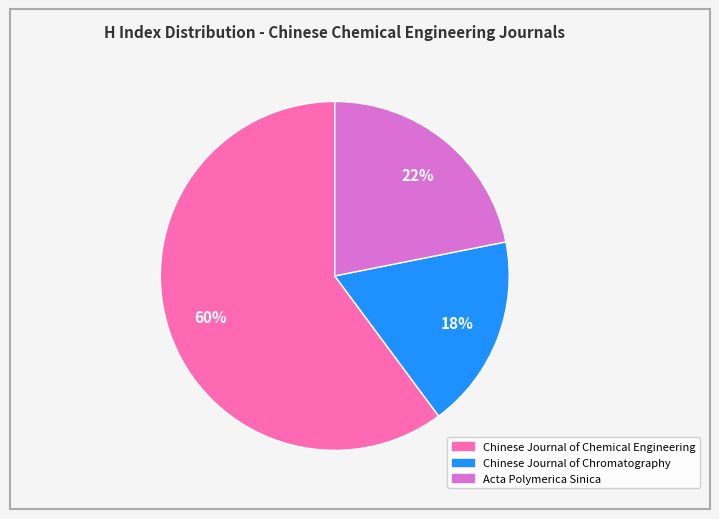

Which slice is the largest?

Chinese Journal of Chemical Engineering